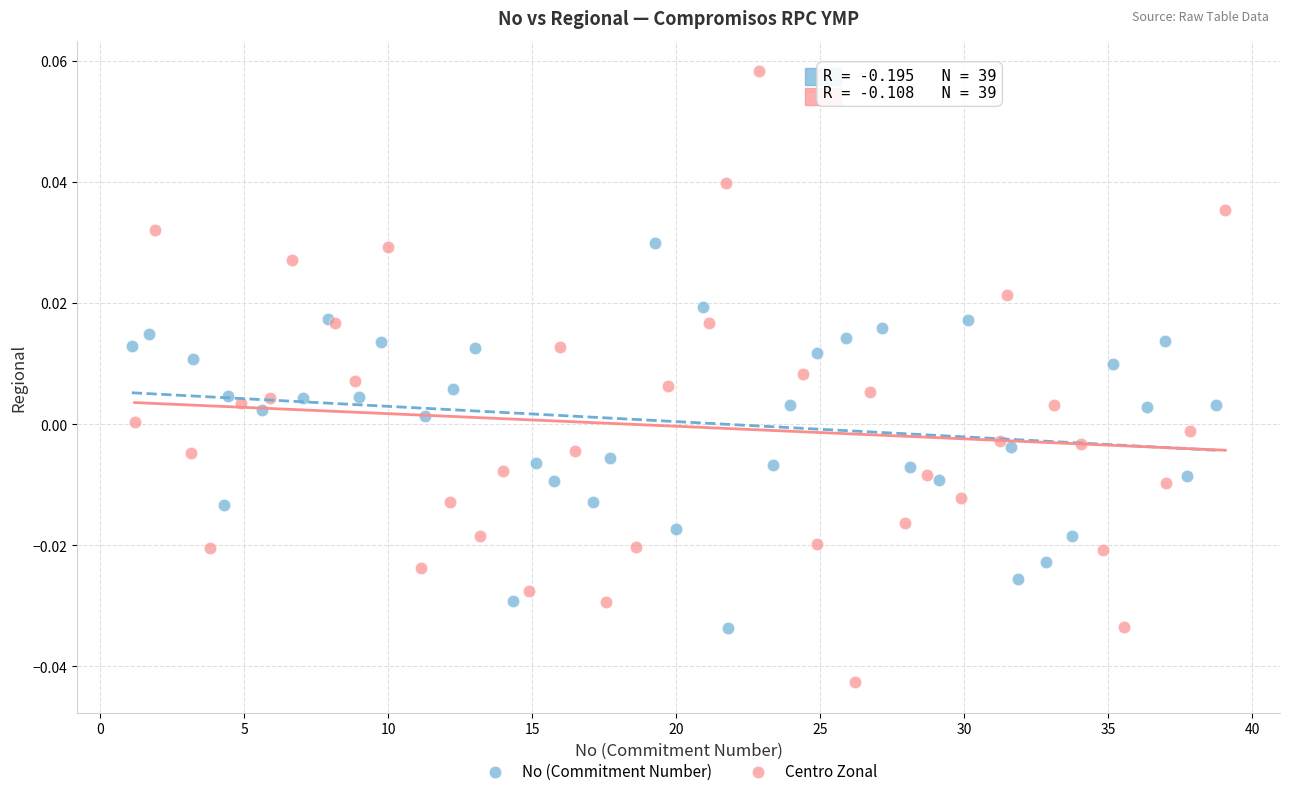

Which series has the widest spread of Y values?

Centro Zonal